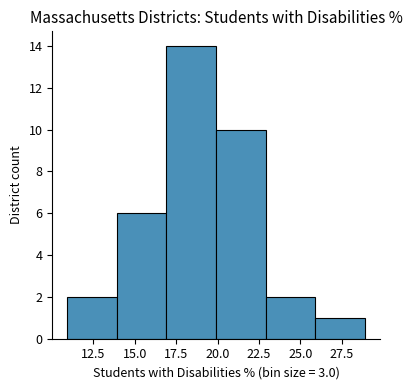

Reading left to right, transcribe this chart: for each bar, give the range it covers on the x-axis and its height. Neither the bar edges nor the heights are printed on the chart, so give them approximately, as read against the axes.

11 to 14: 2
14 to 17: 6
17 to 20: 14
20 to 23: 10
23 to 26: 2
26 to 29: 1